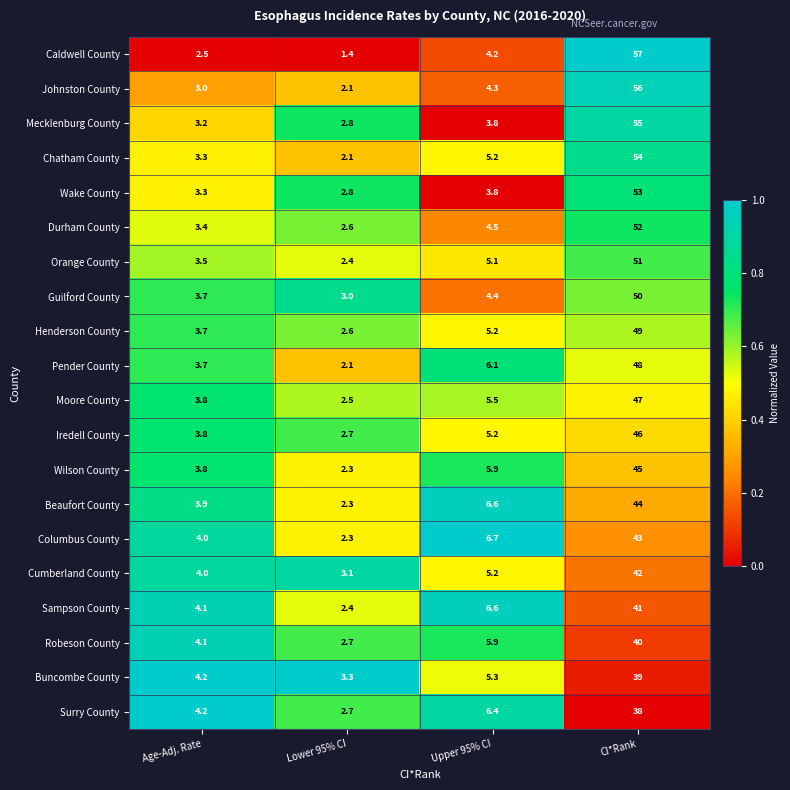

At which category does the chart reach its minimum across all series?

Lower 95% CI